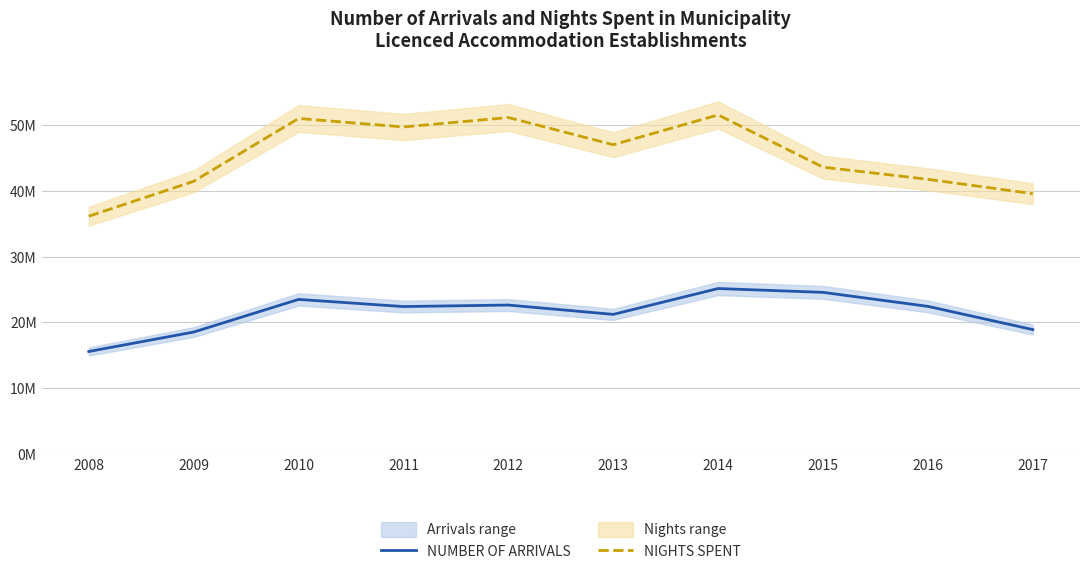

Reading left to right, extract all data points from this chart.

NUMBER OF ARRIVALS: 2008=15575129	2009=18531286	2010=23496140	2011=22410321	2012=22638201	2013=21218838	2014=25151902	2015=24568586	2016=22438225	2017=18904424
NIGHTS SPENT: 2008=36153117	2009=41460428	2010=51022703	2011=49727380	2012=51164455	2013=47026627	2014=51563324	2015=43613386	2016=41766450	2017=39581872